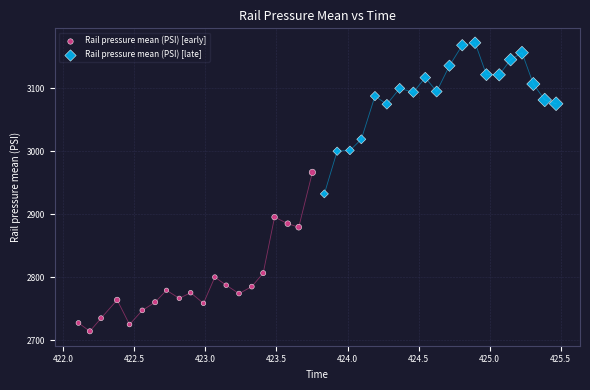

Which series contains the highest Y value?

Rail pressure mean (PSI) [late]